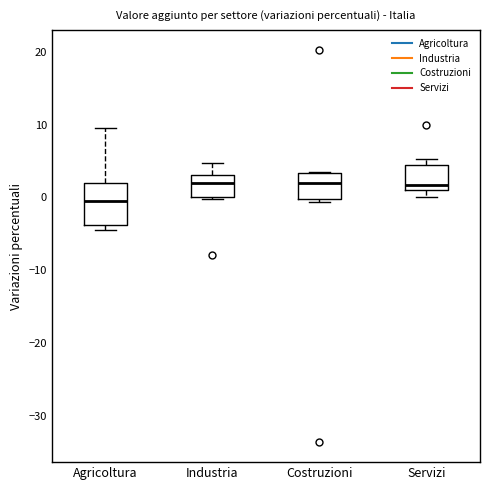

Which box's median line is the lowest?

Agricoltura